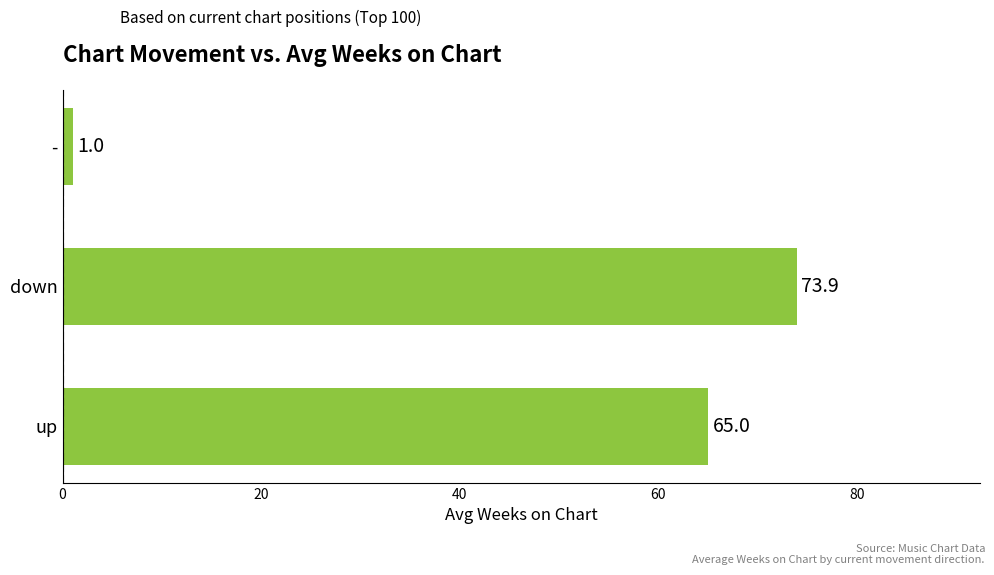

True or false: the data shows 16.3 at up.

False